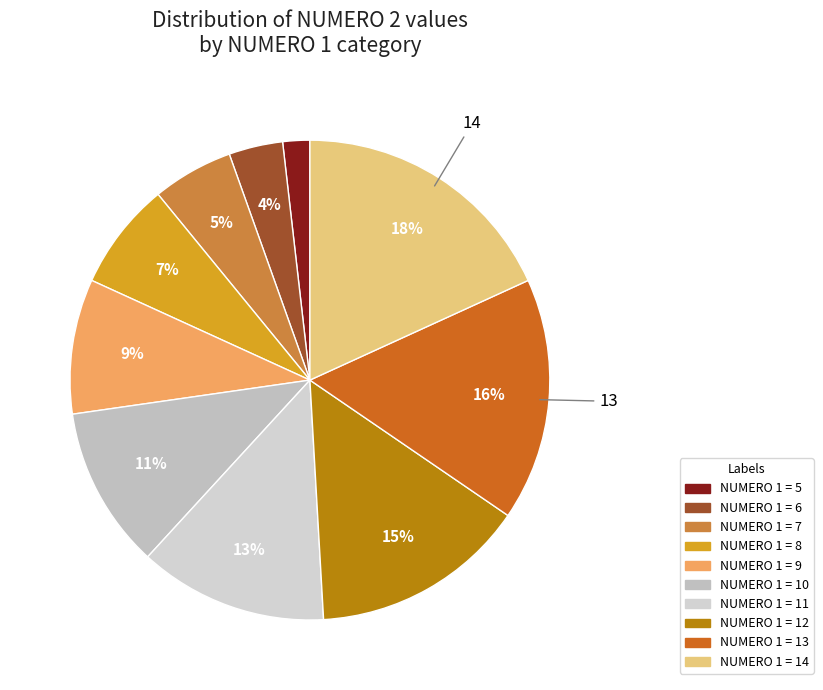

Rank the categories by value from lowest to highest.

5, 6, 7, 8, 9, 10, 11, 12, 13, 14